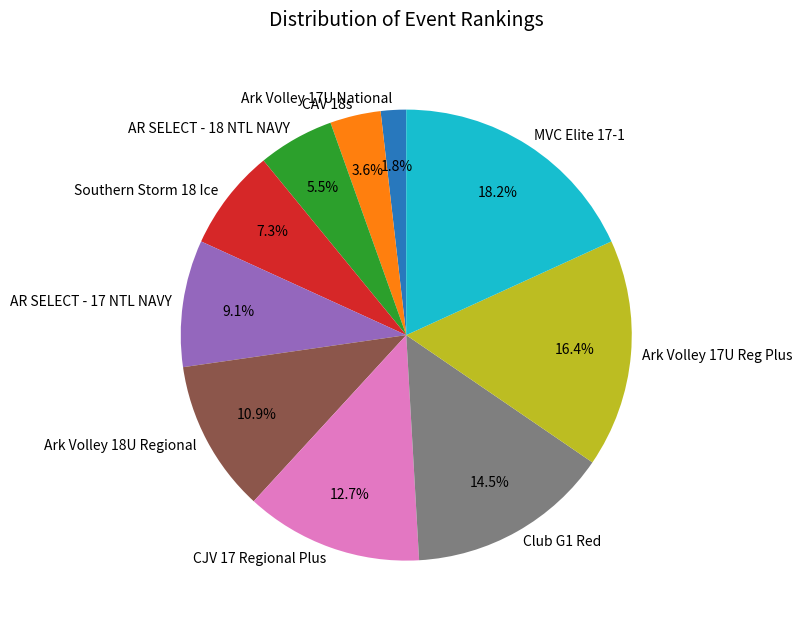

True or false: MVC Elite 17-1 accounts for 18% of the total.

True